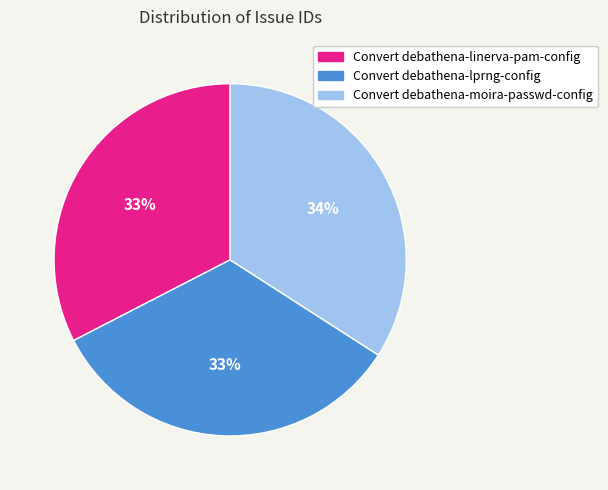

Combined, do Convert debathena-moira-passwd-config and Convert debathena-linerva-pam-config account for over 50%?

Yes